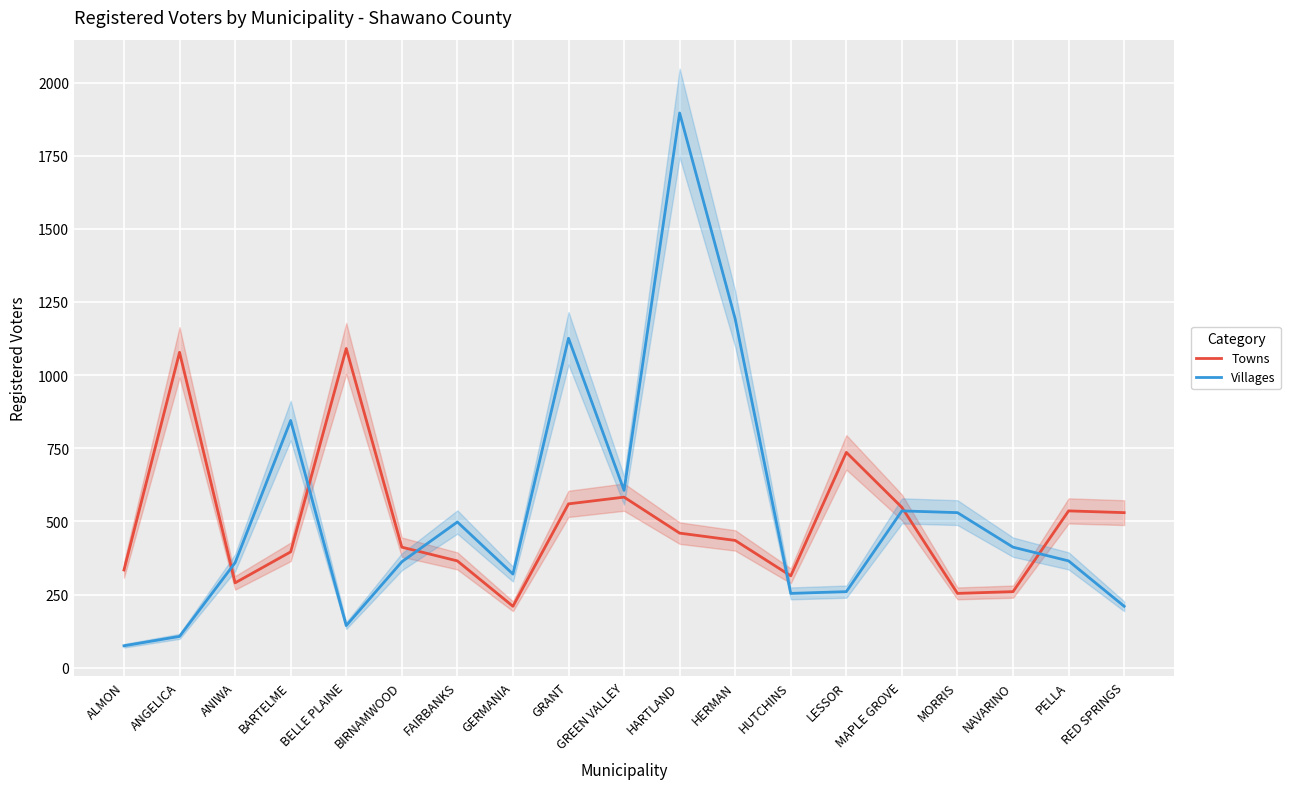

What is the spread (max minus min) of values at MAPLE GROVE?

12